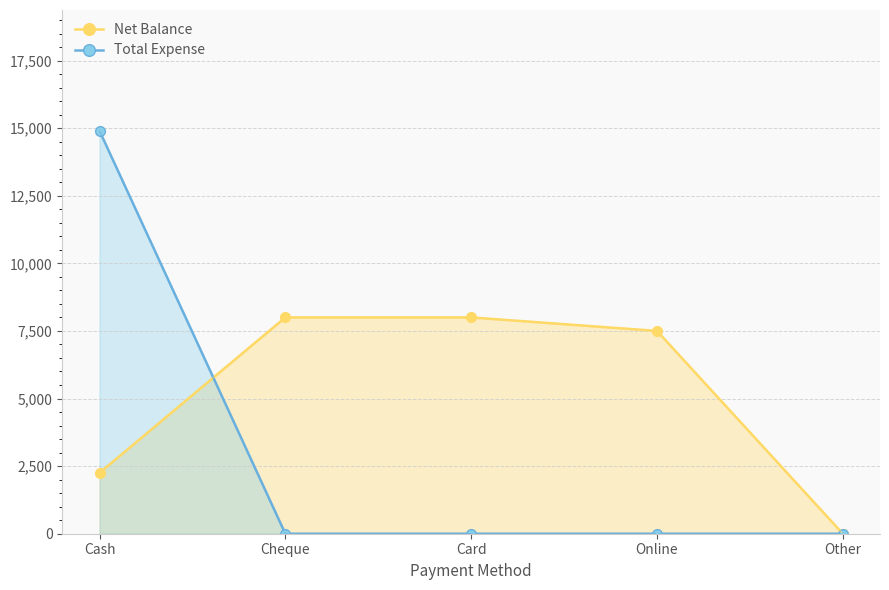

What is the difference between the highest and lowest values at Cash?

12650